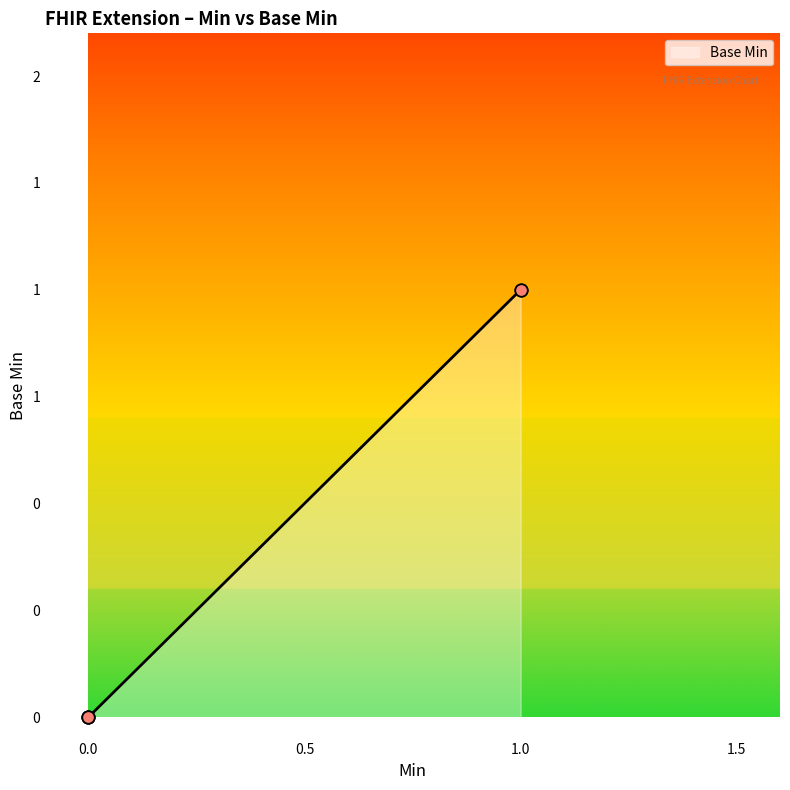

Is this an area chart (filled region under the line)?

Yes